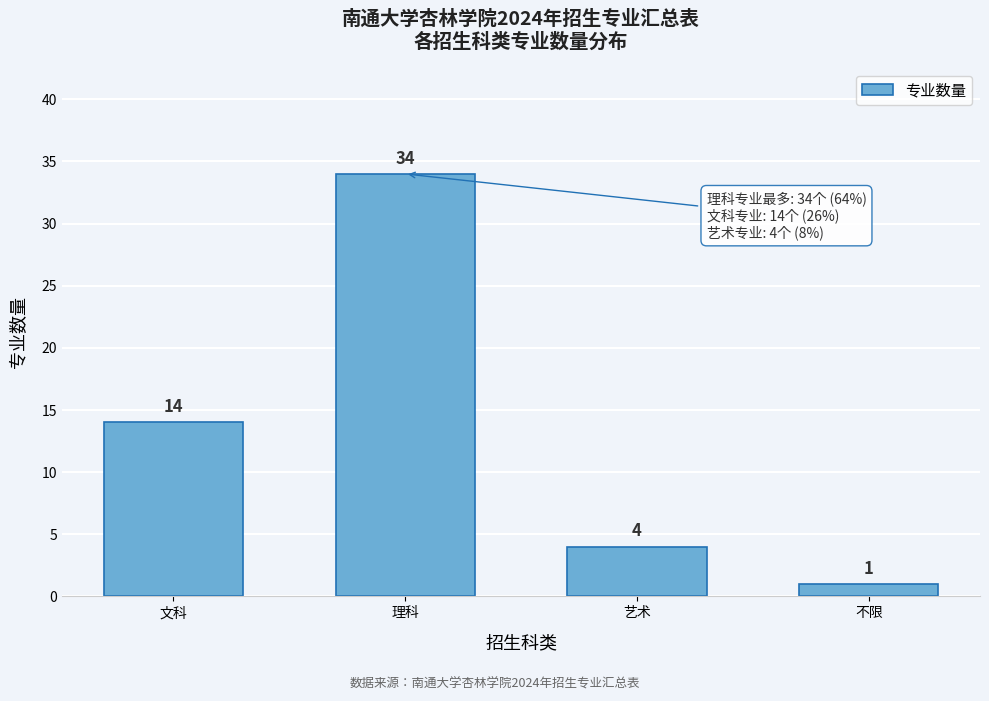

Reading left to right, extract all data points from this chart.

文科=14	理科=34	艺术=4	不限=1